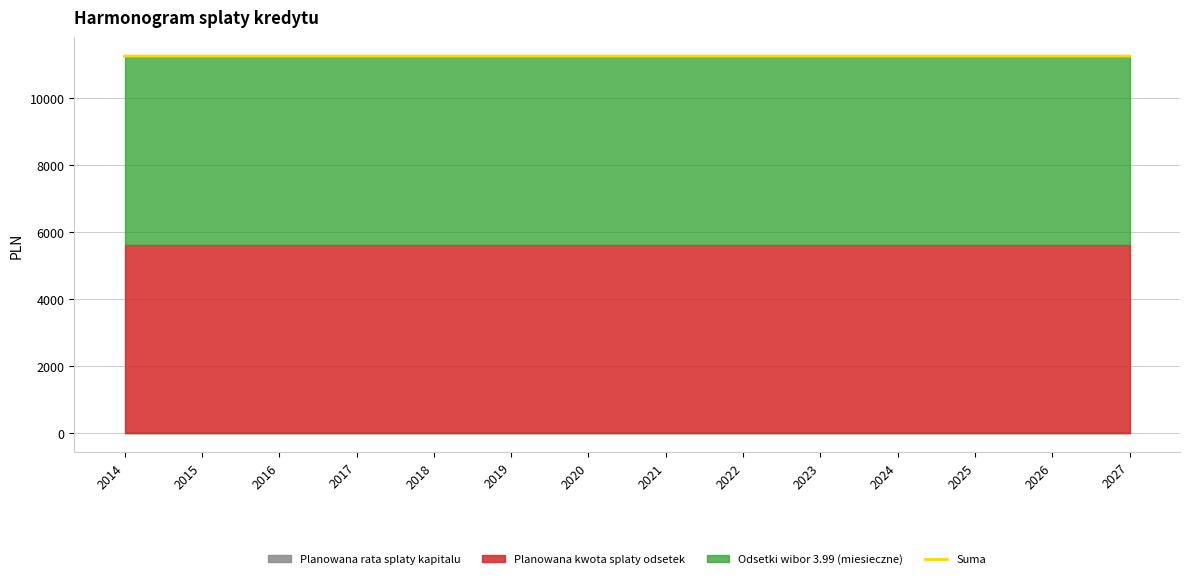

What is the sum of all values?

157580.6